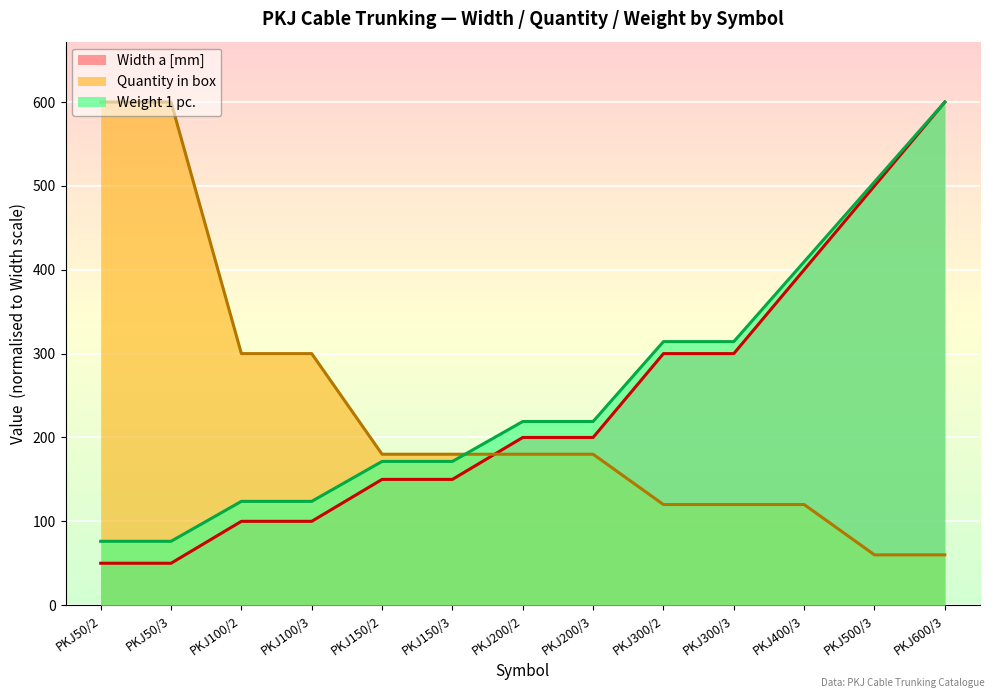

What is the smallest value displayed?

50.0